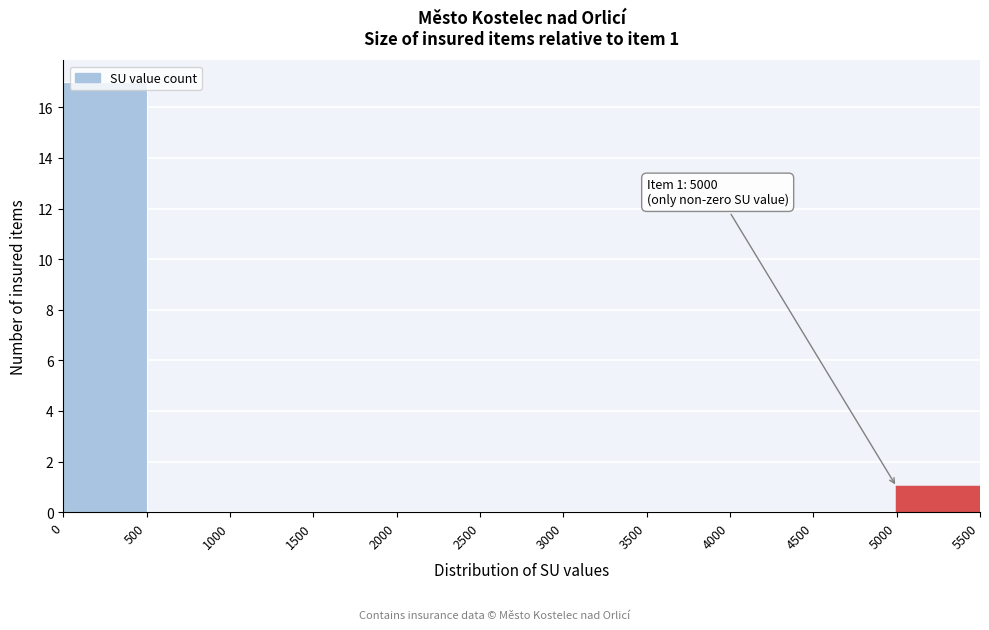

Over which range of the x-axis is the bar tallest?

0 to 500